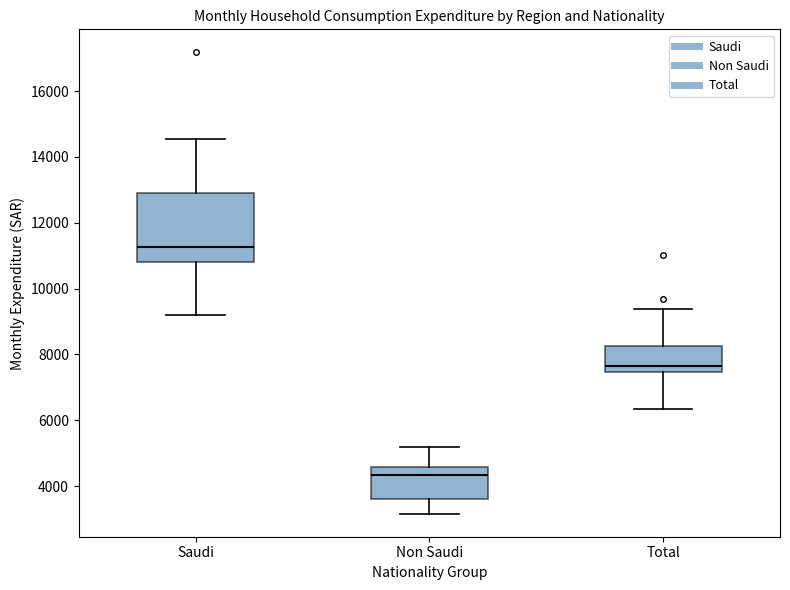

Reading left to right, transcribe this box plot: for each box, give where its median line is, the range the box spans, and where its two whiskers end, as read against the y-axis. The values are not printed on the chart, so give them approximately, as read against the axis.

Saudi: median 11200, box 10800 to 13000, whiskers 9200 to 14600
Non Saudi: median 4400, box 3600 to 4600, whiskers 3200 to 5200
Total: median 7600, box 7400 to 8200, whiskers 6400 to 9400